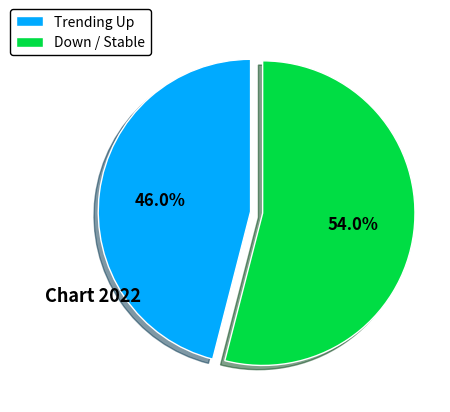

Between Trending Up and Down / Stable, which is larger?

Down / Stable